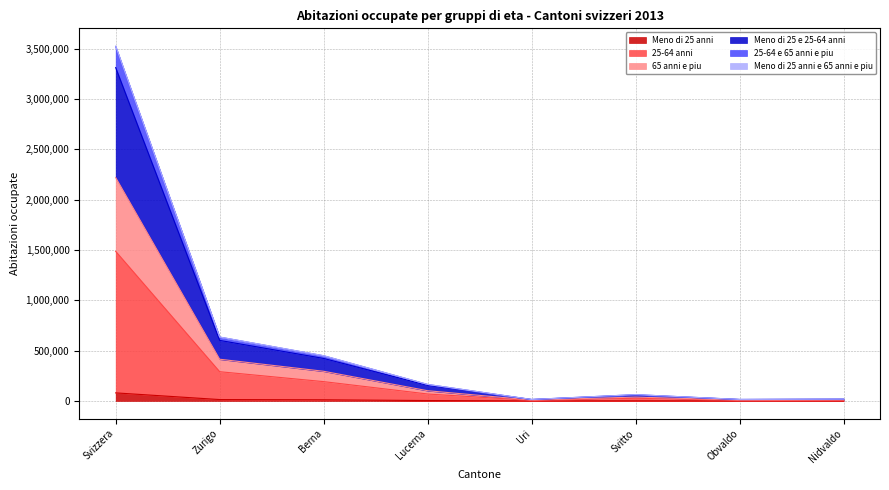

Where is the first local minimum for 65 anni e piu?

Uri